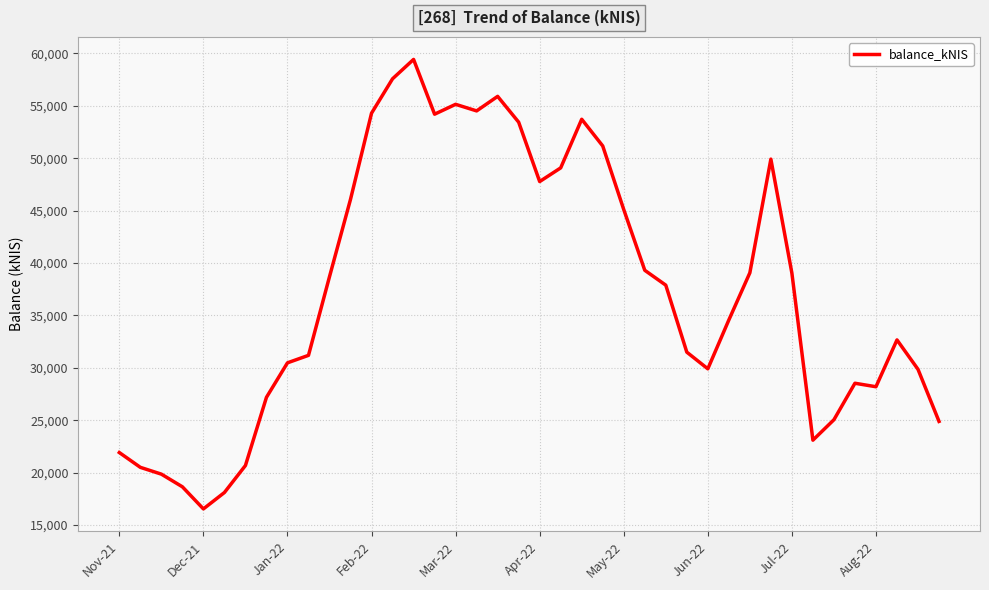

What is the smallest value displayed?

16539.9